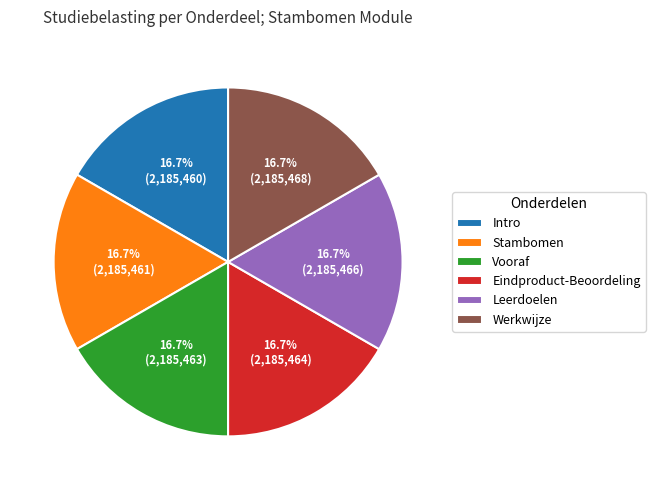

What is the ratio of the value at Leerdoelen to the value at Eindproduct-Beoordeling?

1.0